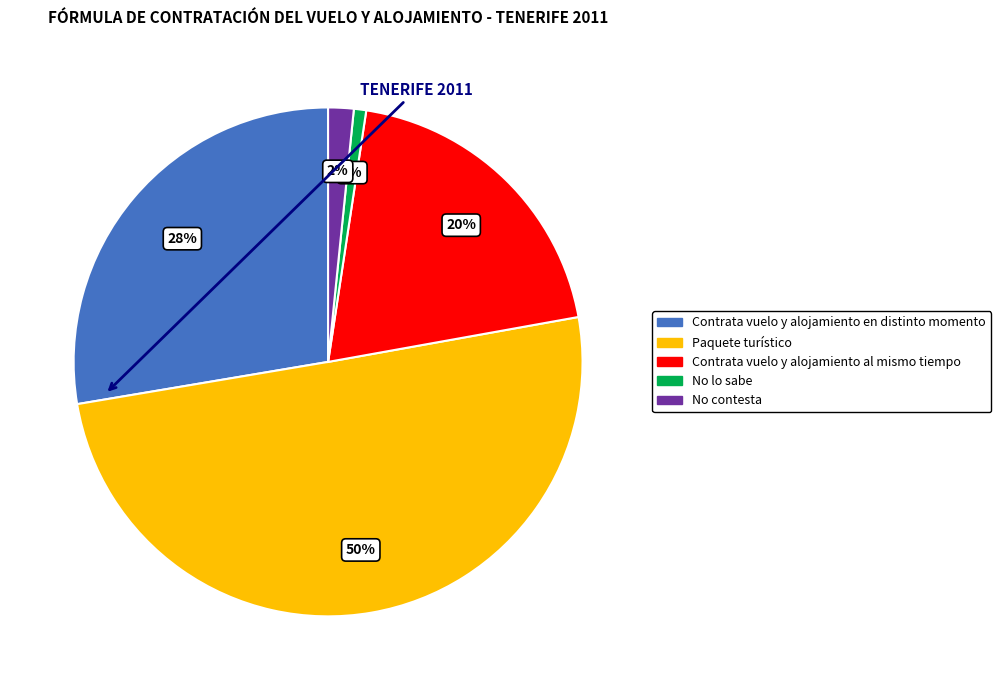

Which slice is the largest?

Paquete turístico